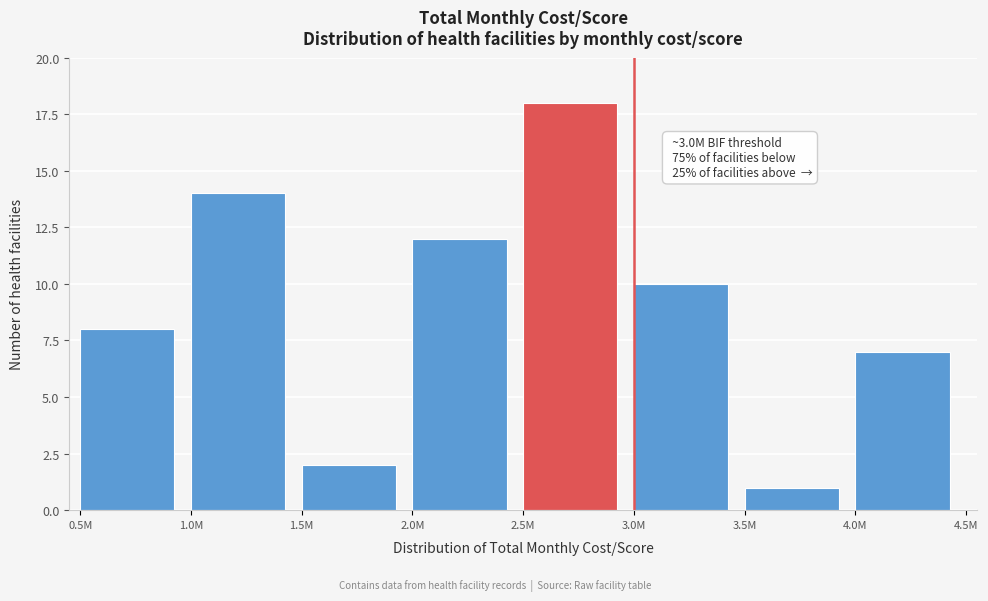

Reading left to right, what are all the values shown in this chart?

8	14	2	12	18	10	1	7